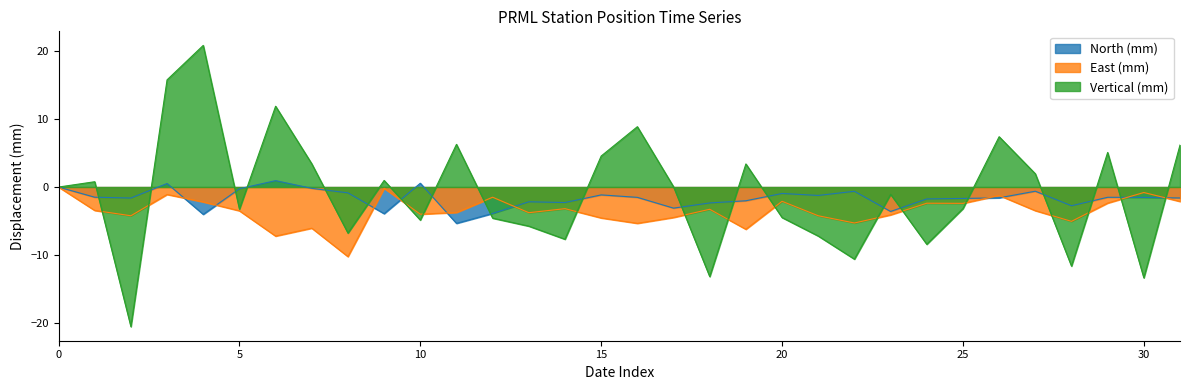

The value of East (mm) at 2014-12-17 is -1.1. True or false?

False